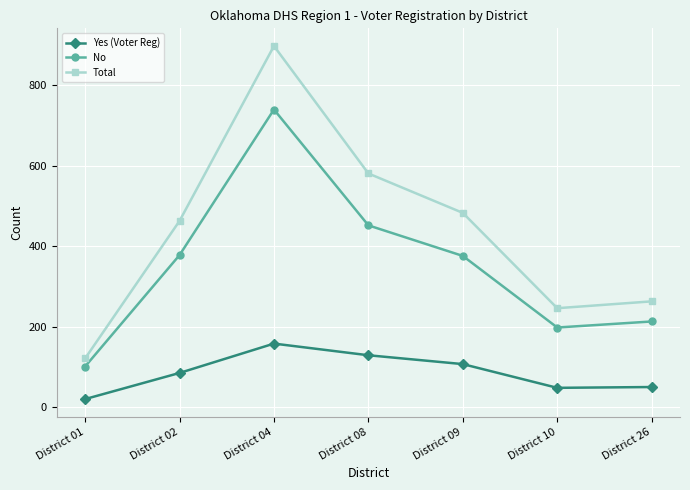

What is the minimum value shown in the chart?

20